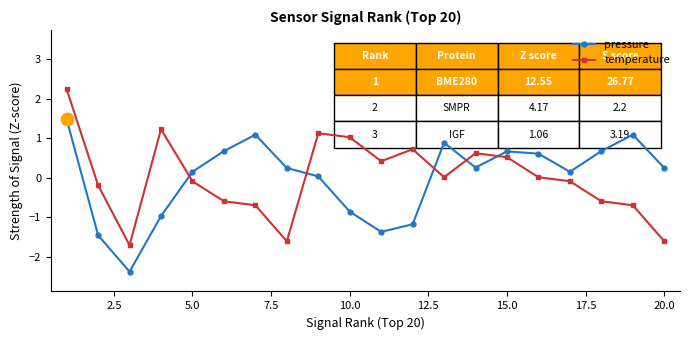

At how many categories does at least one series exceed 0?

18